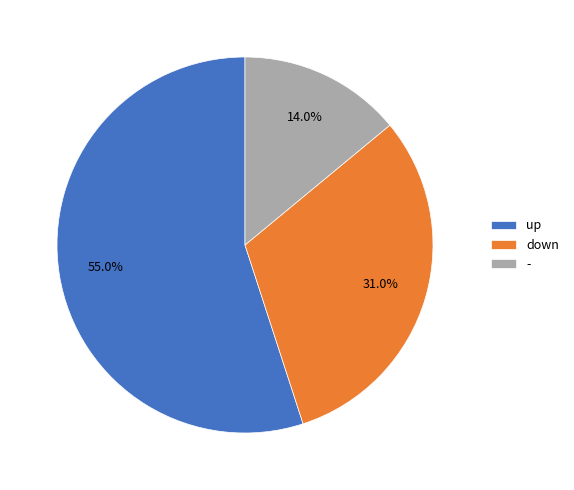

To the nearest percent, what is the combined percentage of - and up?

69%